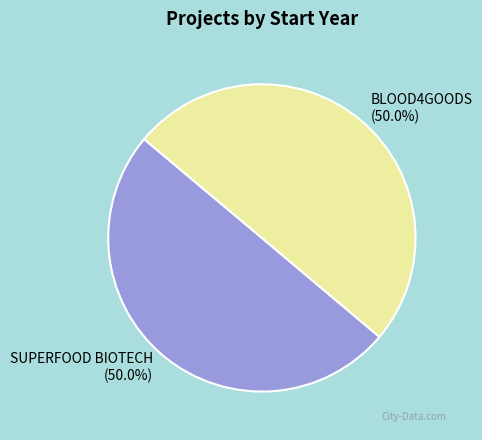

Combined, what portion of the pie is SUPERFOOD BIOTECH and BLOOD4GOODS?

100.0%